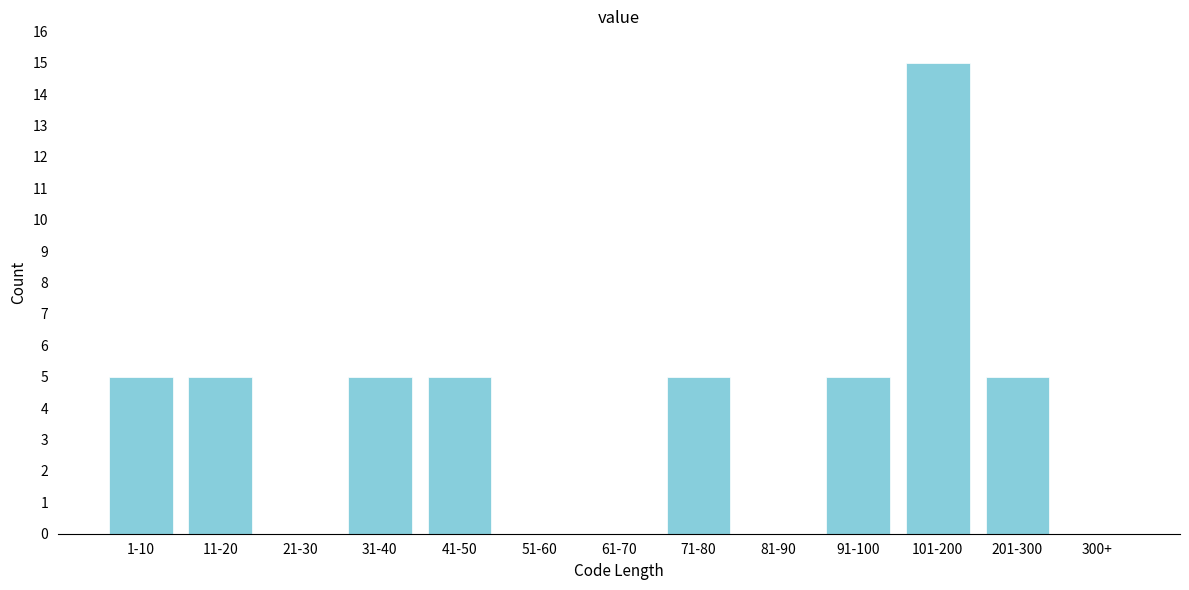

Reading left to right, transcribe all the data shown in this chart.

1-10=5	11-20=5	21-30=0	31-40=5	41-50=5	51-60=0	61-70=0	71-80=5	81-90=0	91-100=5	101-200=15	201-300=5	300+=0